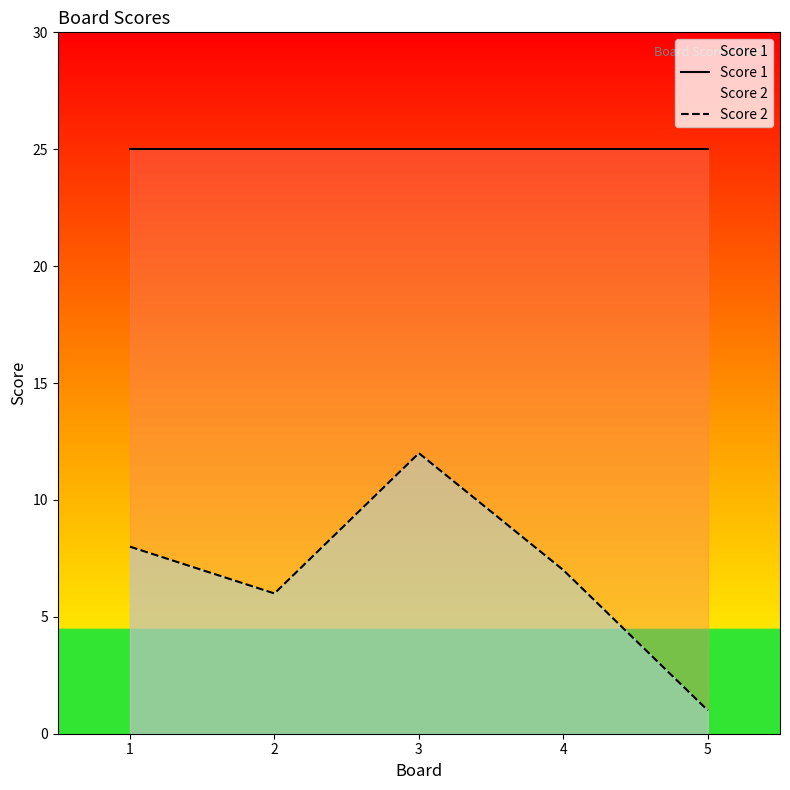

The value of Score 2 at 3 is 21. True or false?

False